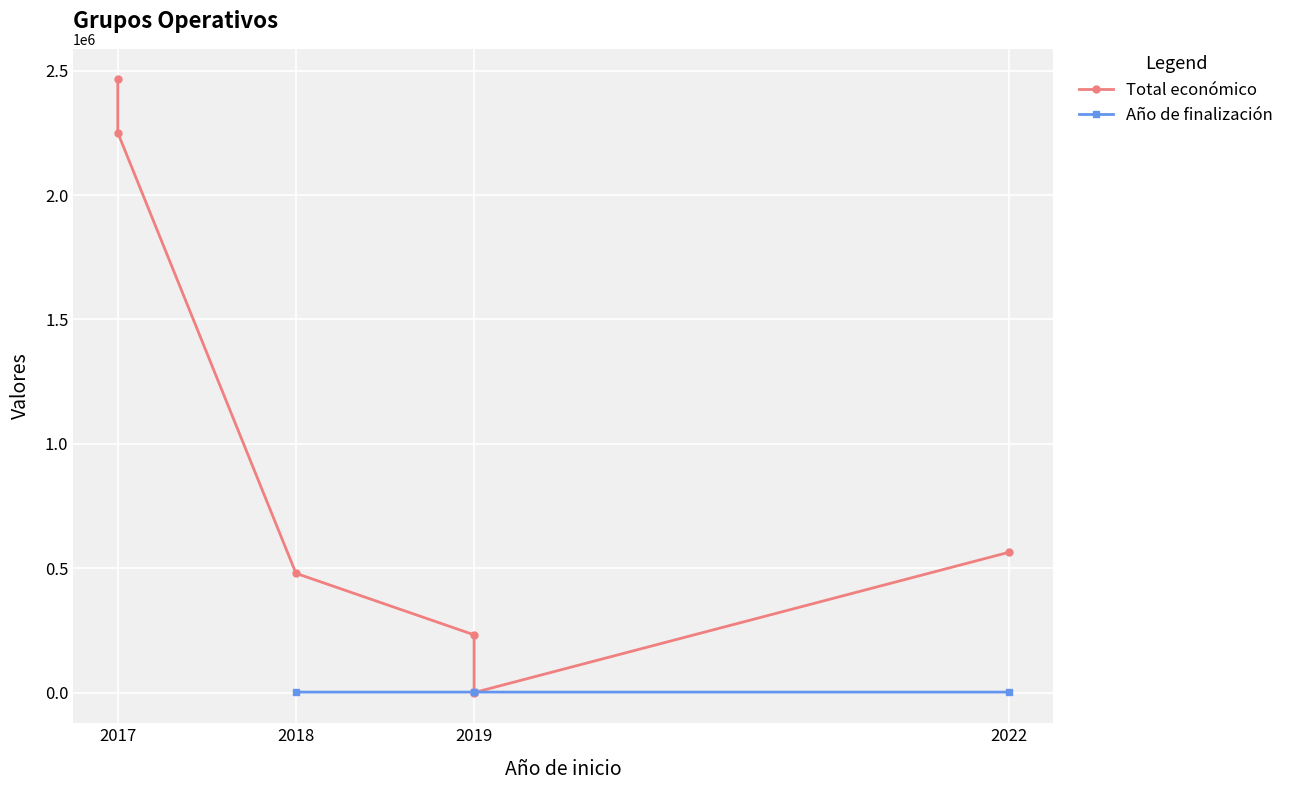

Is the value of Año de finalización at 2017 greater than the value of Total económico at 2017?

No